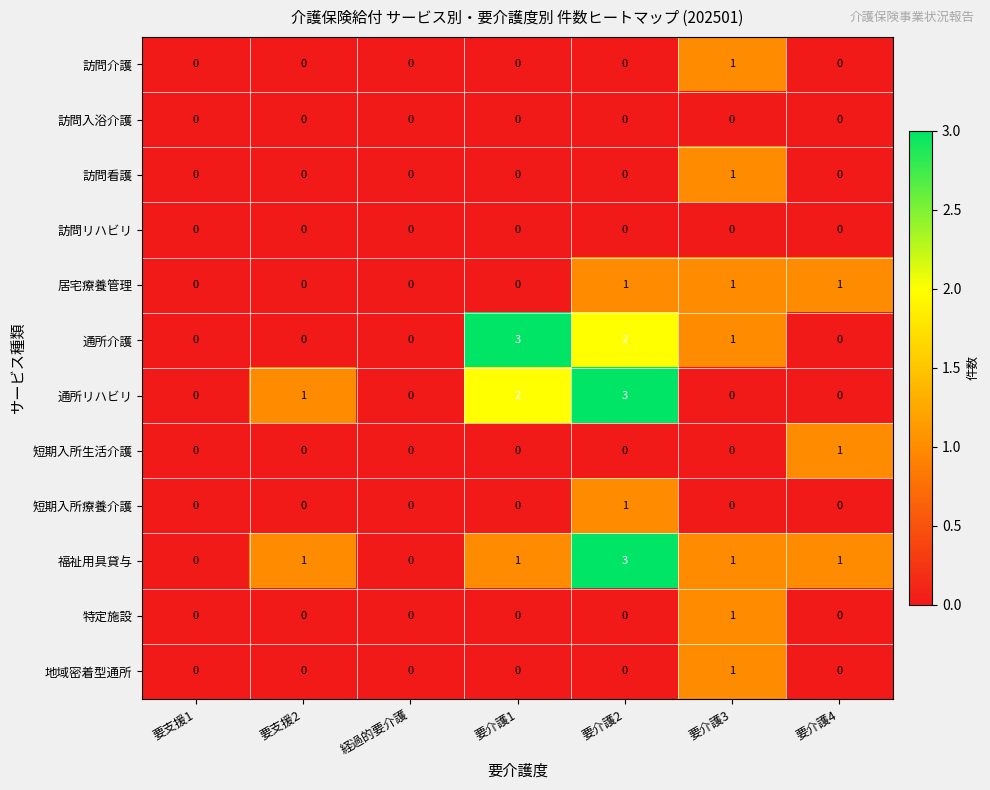

How many 特定施設 values are between 0 and 1?

7